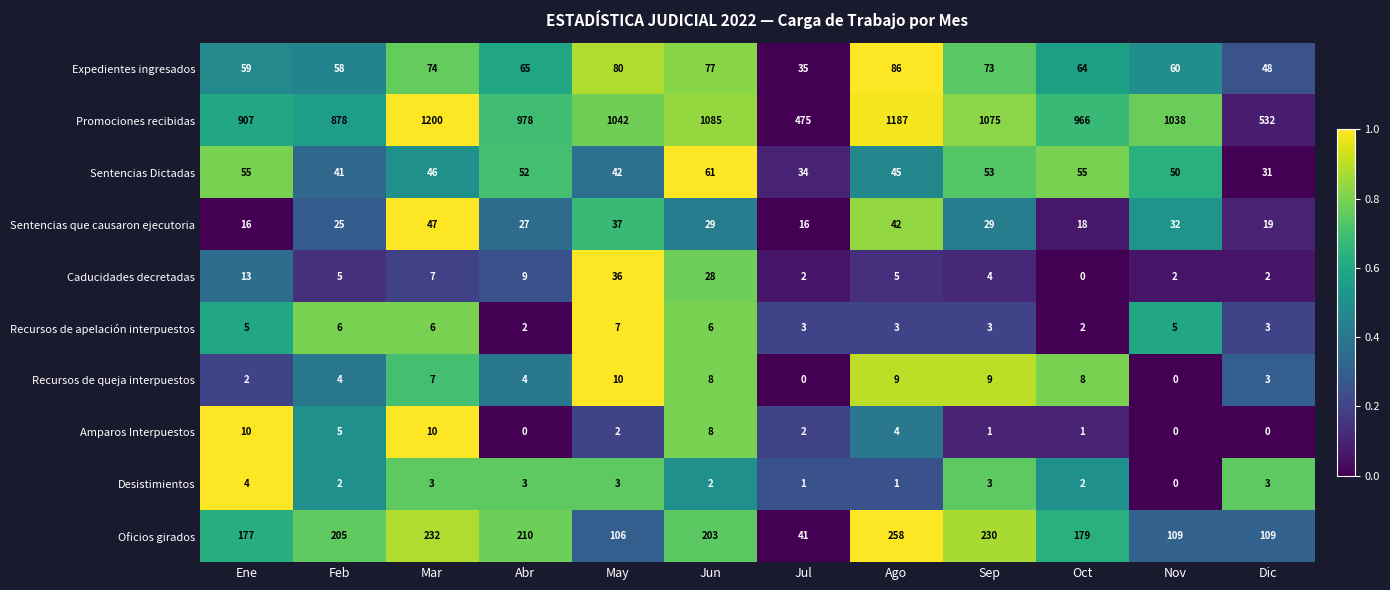

What is the sum of all Sentencias Dictadas values?

565